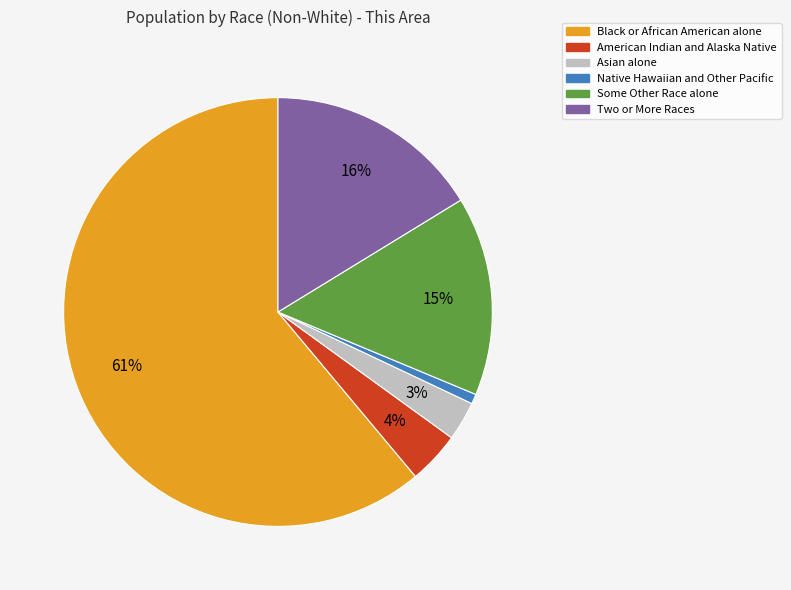

What percentage is the American Indian and Alaska Native slice, to the nearest percent?

4%